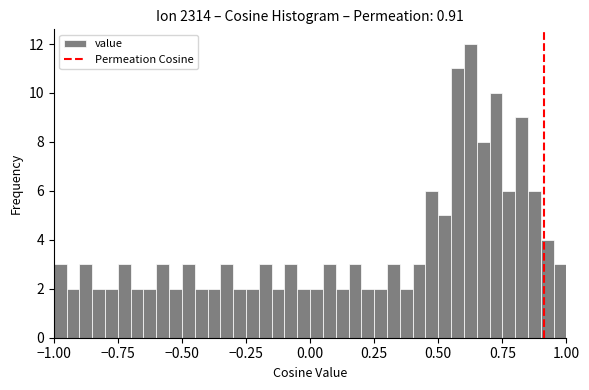

Around what value on the x-axis is the tallest bar? Give the approximate position of its centre, as read against the axis.

0.65